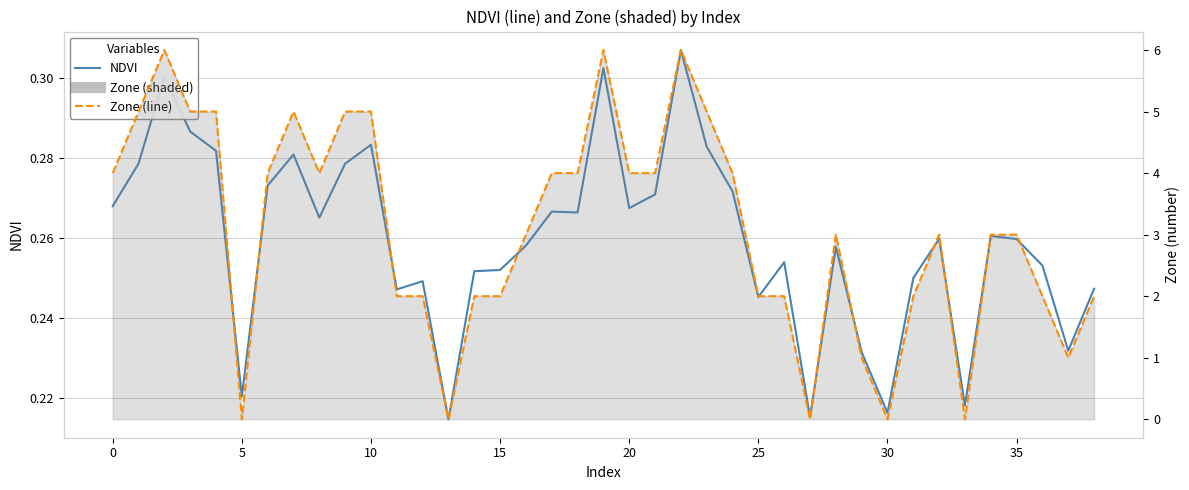

What is the label of the 12th point from the left?

11